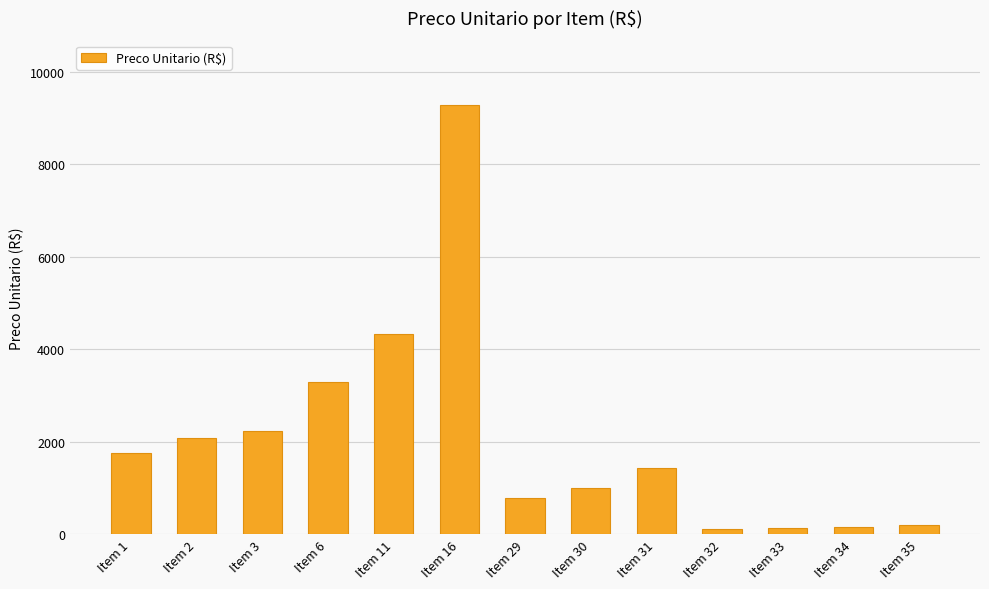

What is the difference between the maximum and minimum values?

9182.7